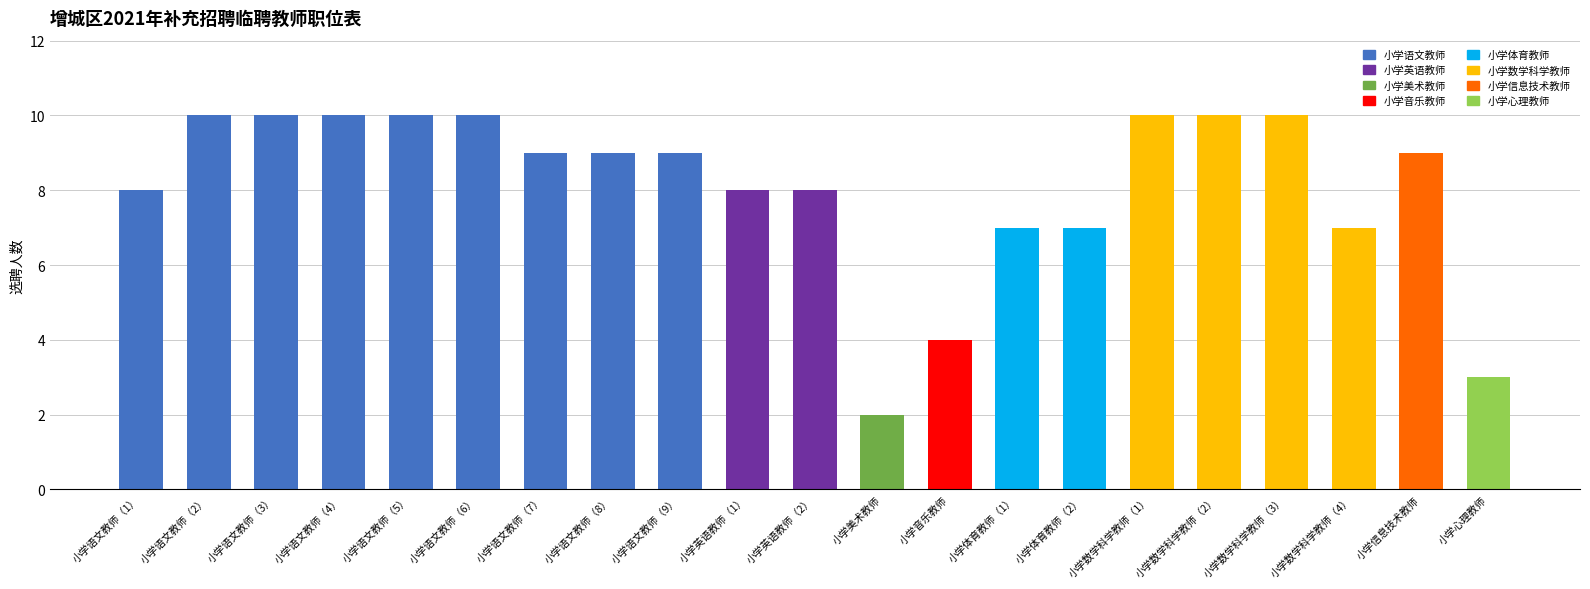

What is the maximum value shown in the chart?

10